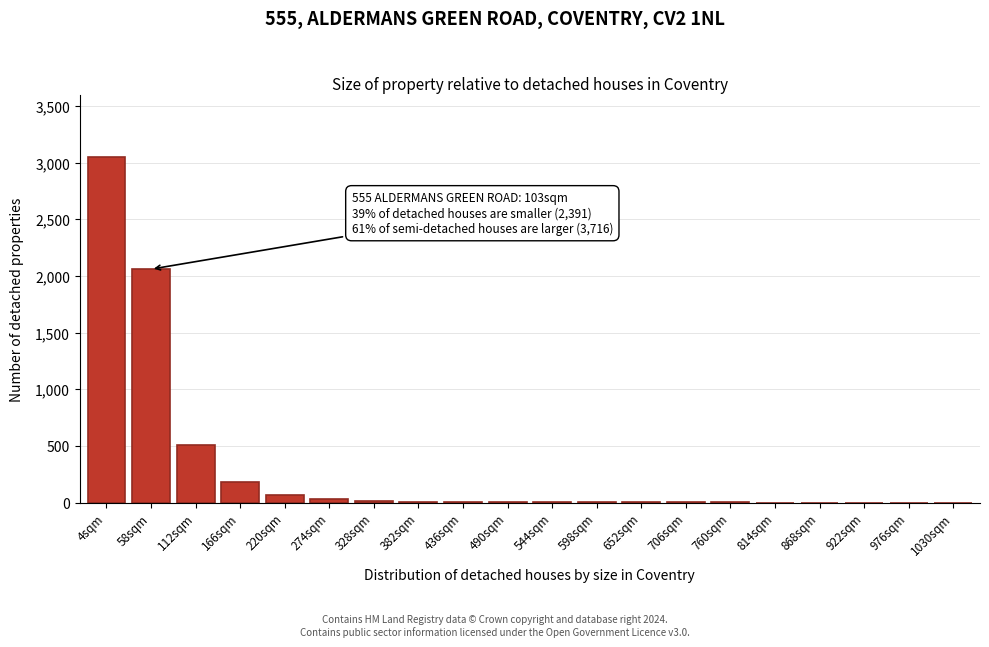

At which label is the value closest to 1525?

58sqm